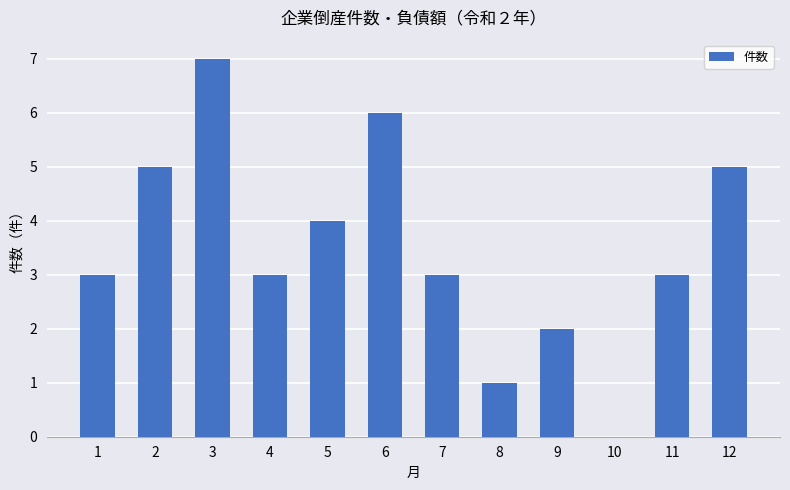

Approximately how many times larger is the value at 8 compared to 11?

0.3